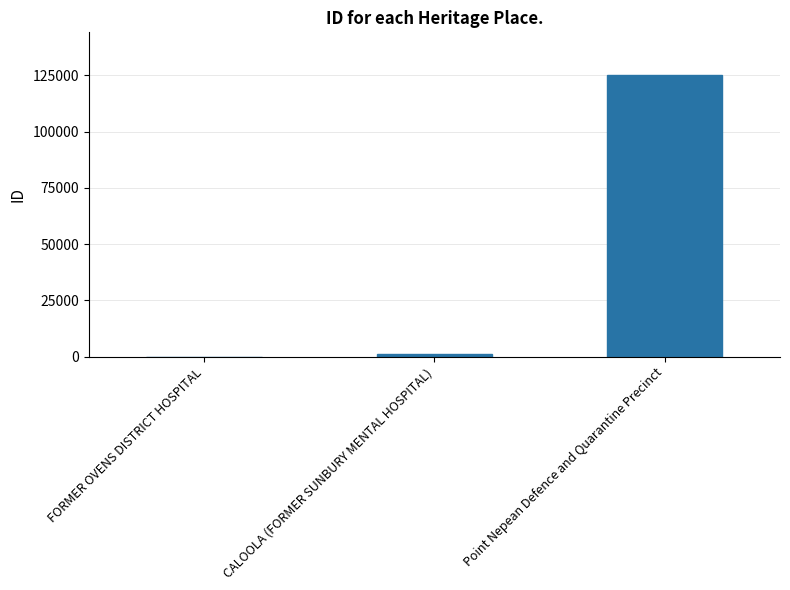

What is the change in value from FORMER OVENS DISTRICT HOSPITAL to Point Nepean Defence and Quarantine Precinct?

+125167